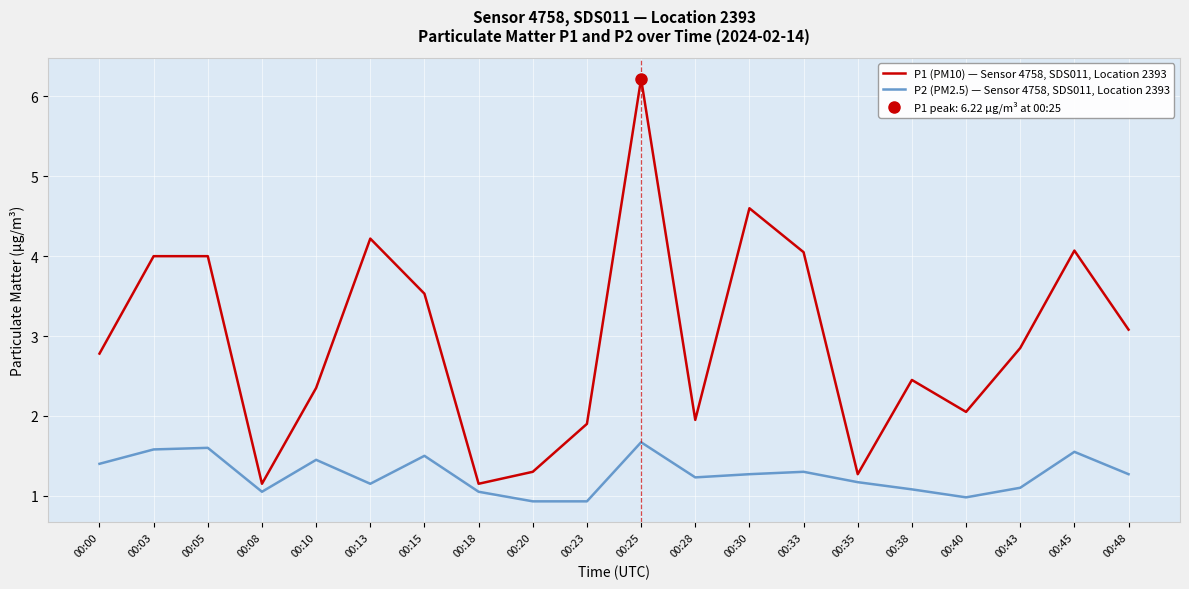

What is the value of the P1 (PM10) — Sensor 4758, SDS011, Location 2393 point at the 19th from the left?

4.1